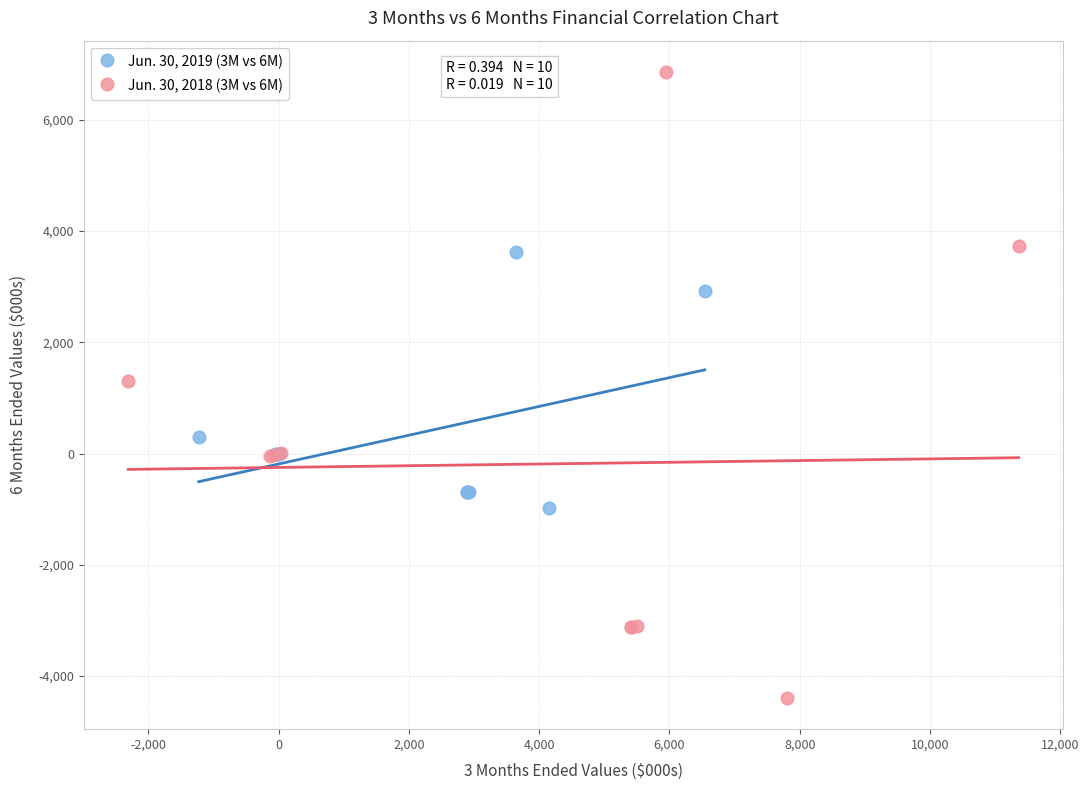

Which series reaches the minimum Y coordinate?

Jun. 30, 2018 (3M vs 6M)